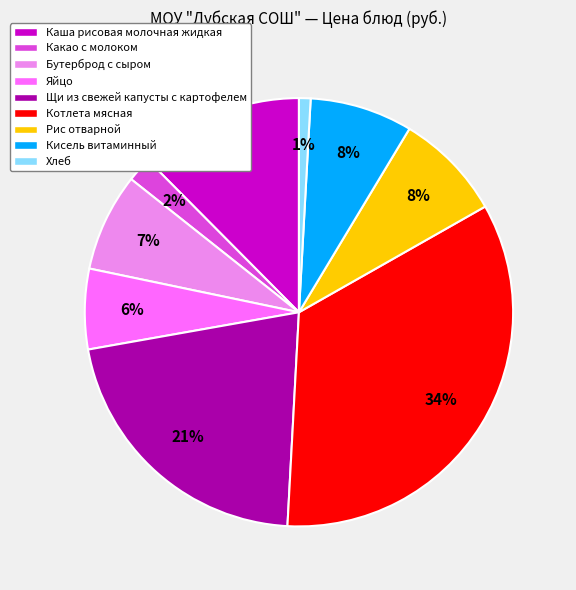

Is there a majority slice in this chart?

No